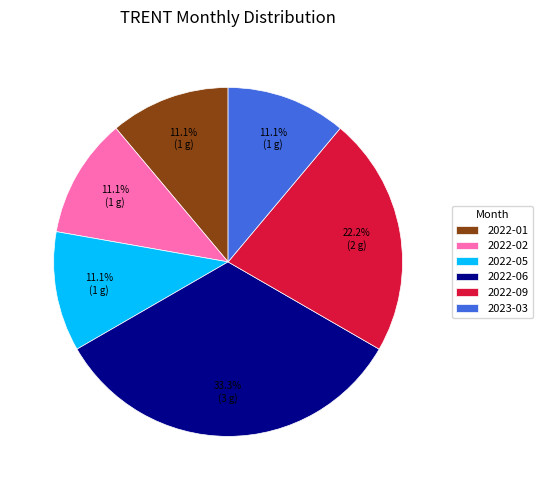

How many segments does this pie chart have?

6